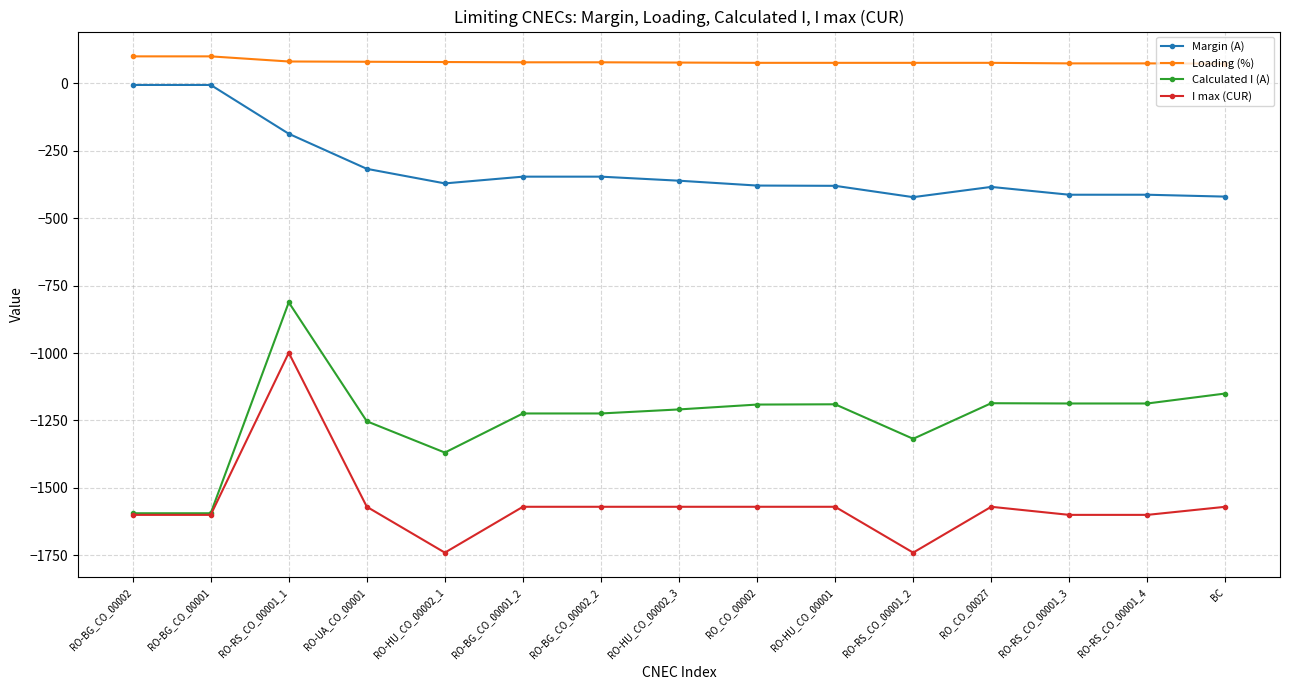

Is the value of I max (CUR) at RO-HU_CO_00002_1 greater than the value of Margin (A) at BC?

No